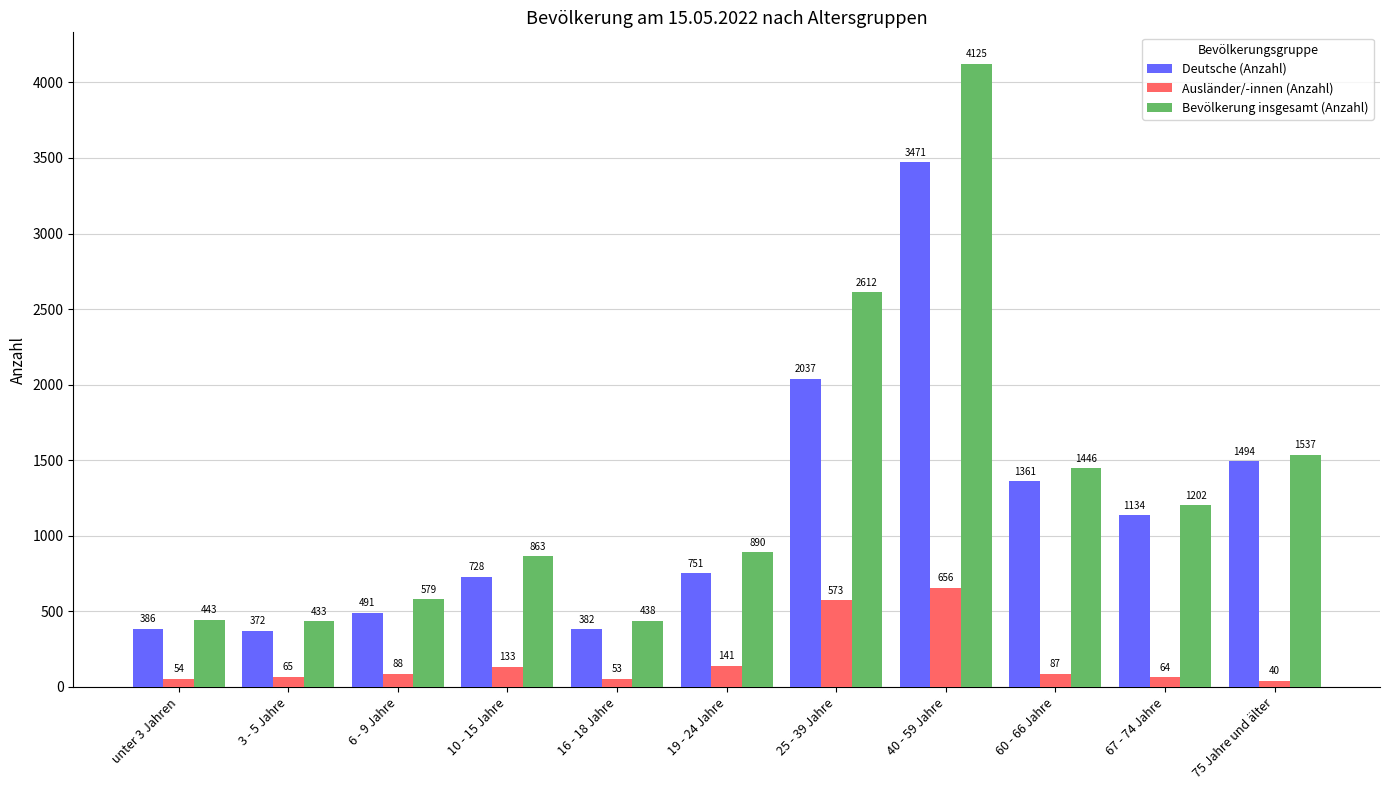

Which category has the lowest value in the Bevölkerung insgesamt (Anzahl) series?

3 - 5 Jahre